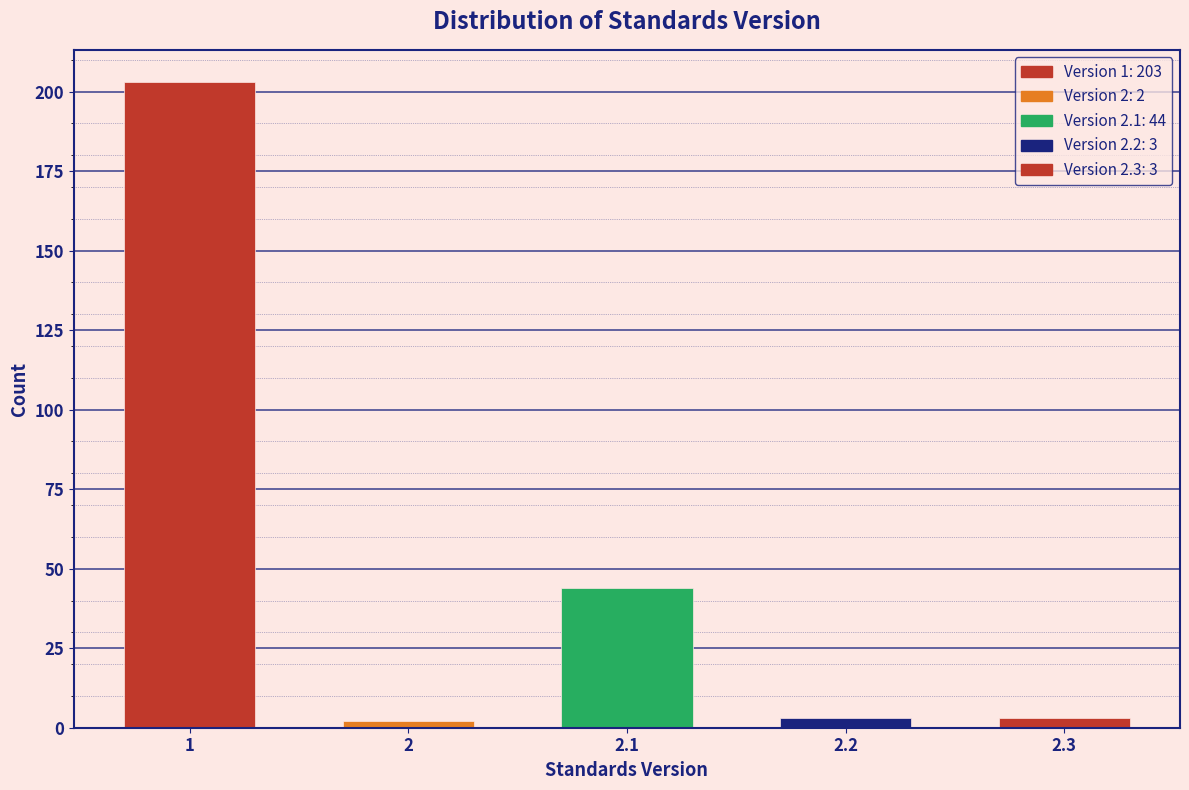

Reading right to left, list all the values displayed in this chart.

2.3=3	2.2=3	2.1=44	2=2	1=203